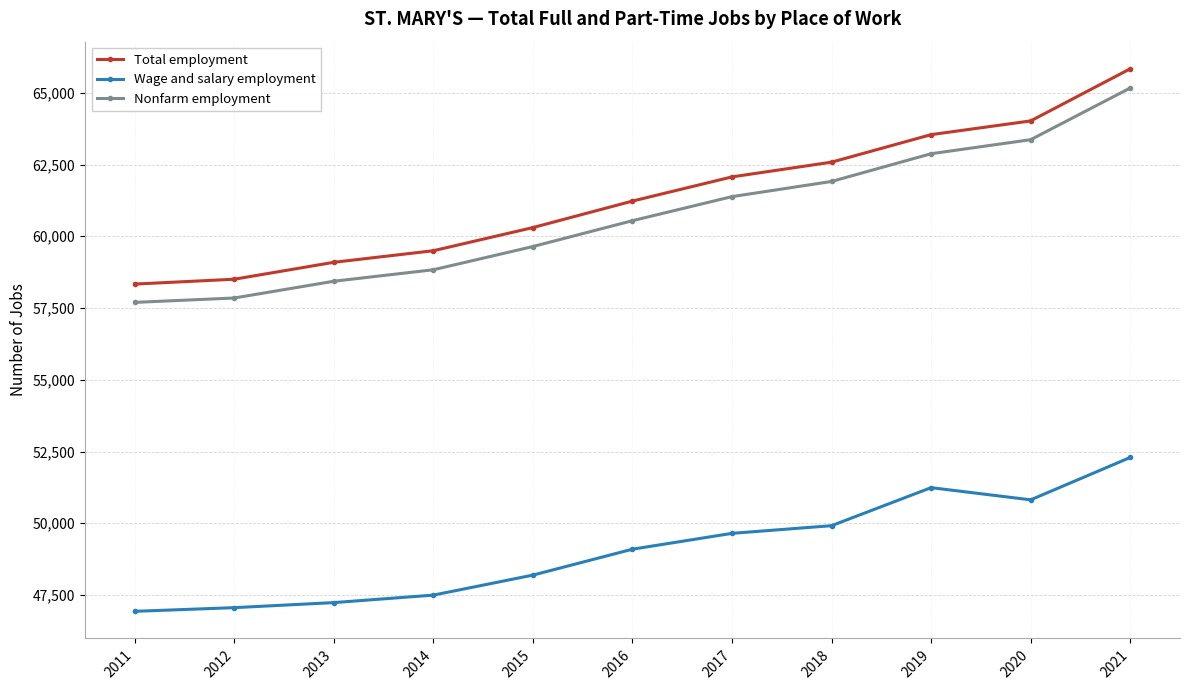

True or false: Nonfarm employment and Total employment intersect in this chart.

False